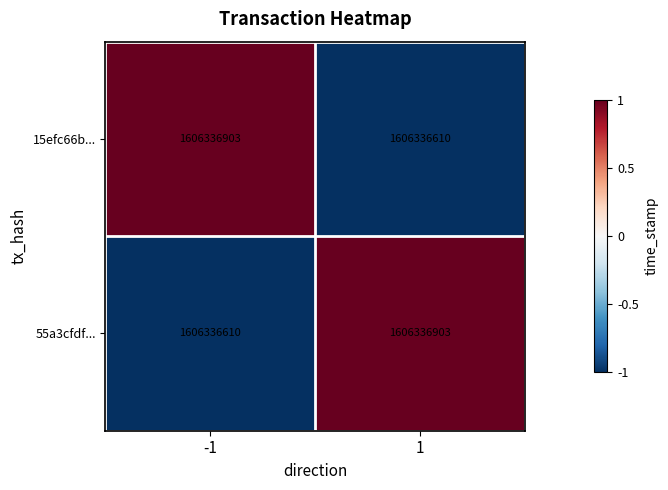

The 15efc66b... series shows -1 at 1. True or false?

False